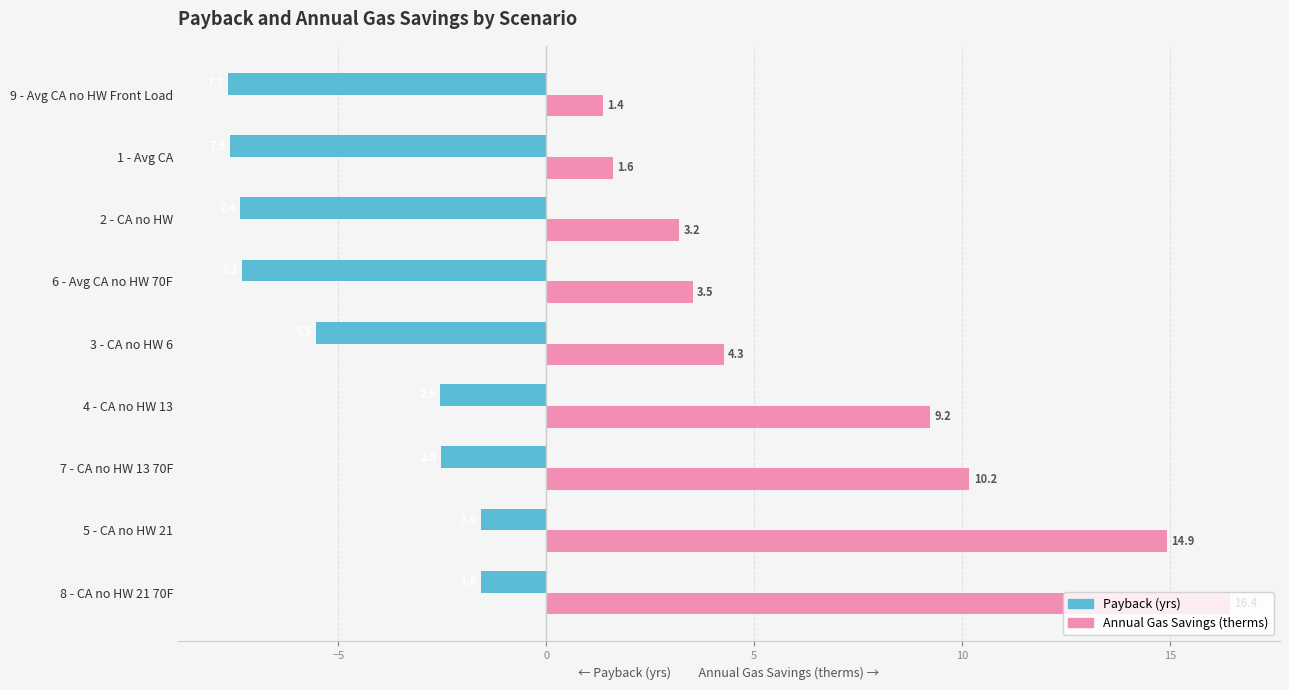

Where is Payback (yrs) nearest to the value -4?

4 - CA no HW 13